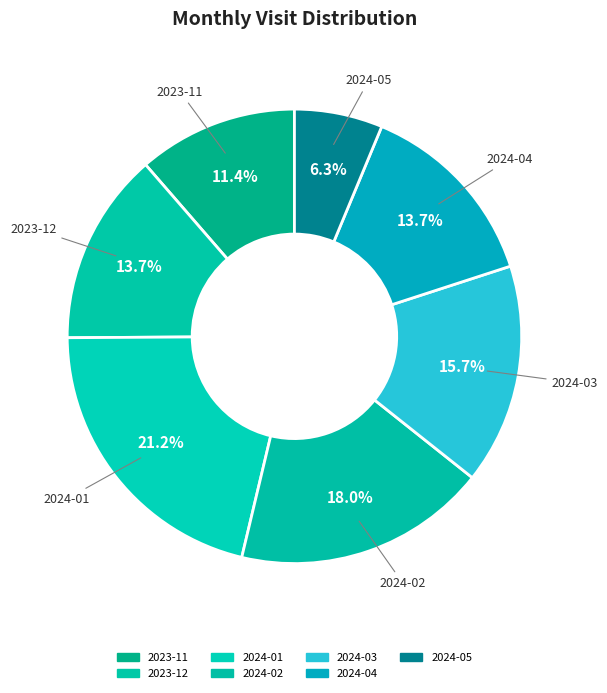

To the nearest percent, what is the combined percentage of 2024-03 and 2024-02?

34%